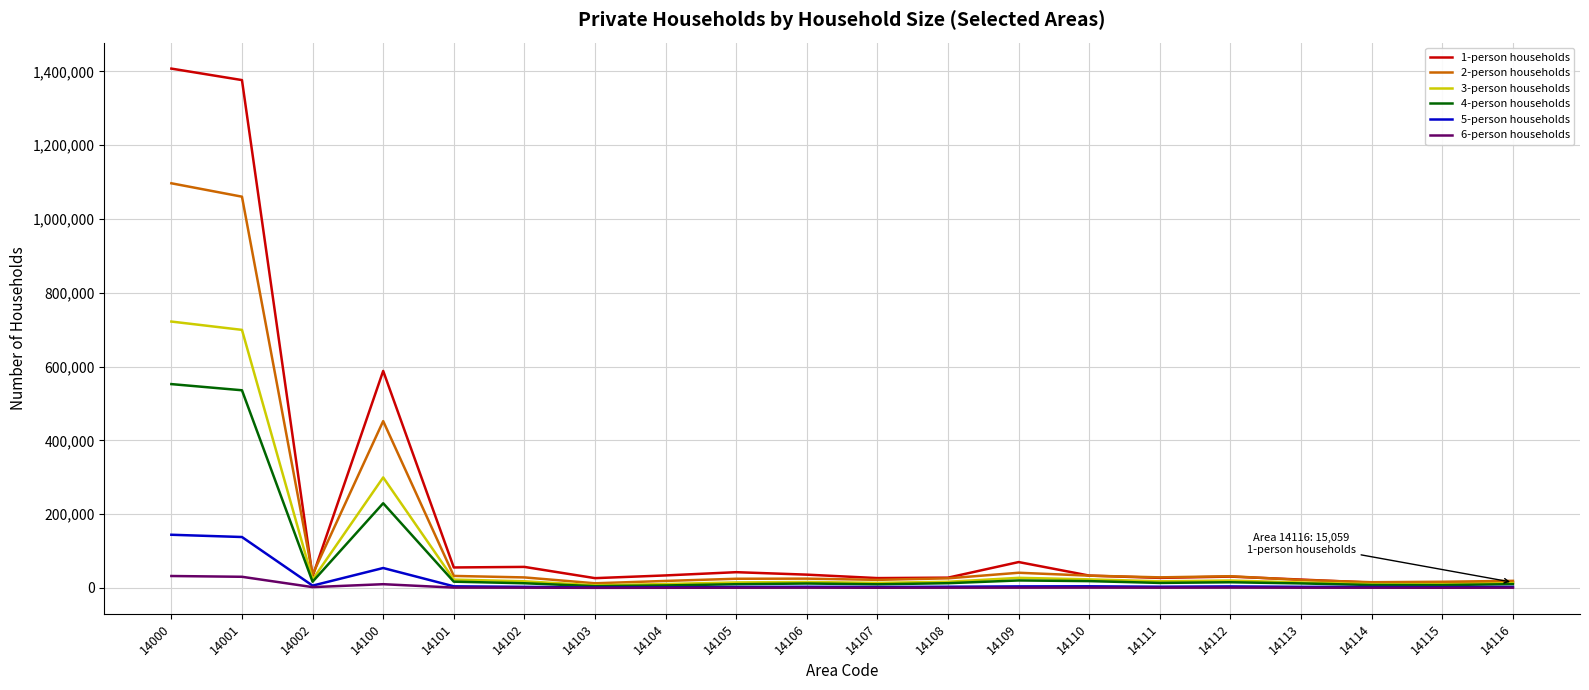

What is the greatest value displayed?

1407541